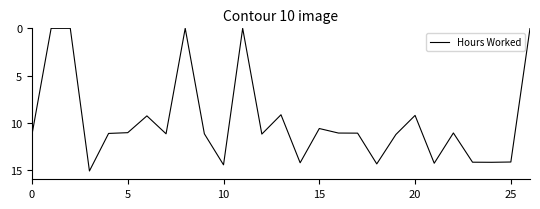

How many categories are shown in the chart?

27